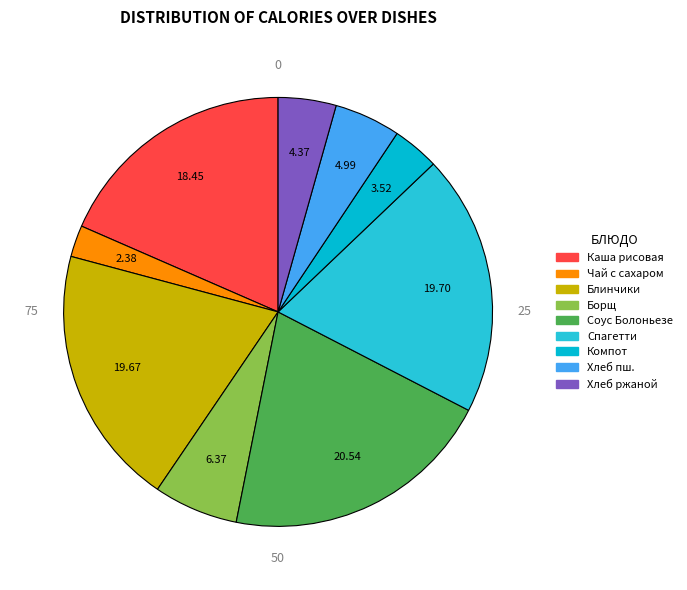

Rank the categories by value from highest to lowest.

Соус Болоньезе (мясо птицы), Спагетти отварные с маслом, Блинчики с молочным сладким соусом, Каша рисовая молочная жидкая, Борщ с капустой и картофелем, Хлеб пшеничный витаминизированный, Хлеб ржаной, Компот из замороженной ягоды, Чай с сахаром